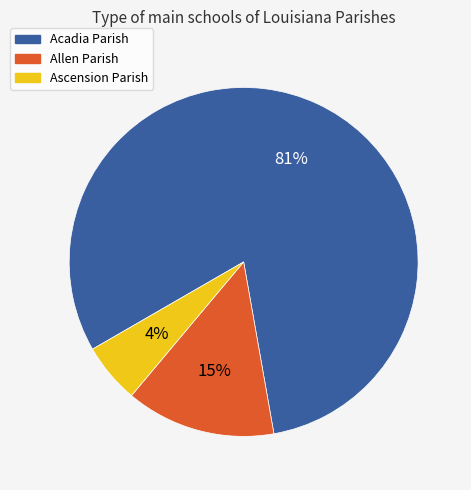

To the nearest percent, what is the average slice percentage?

33%